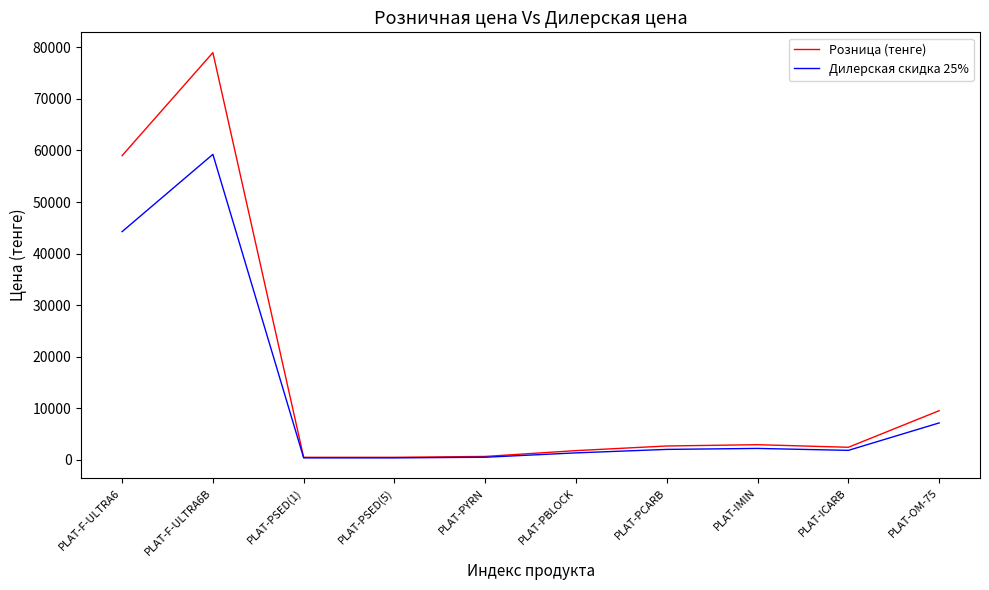

What is the sum of all Дилерская скидка 25% values?

119040.0